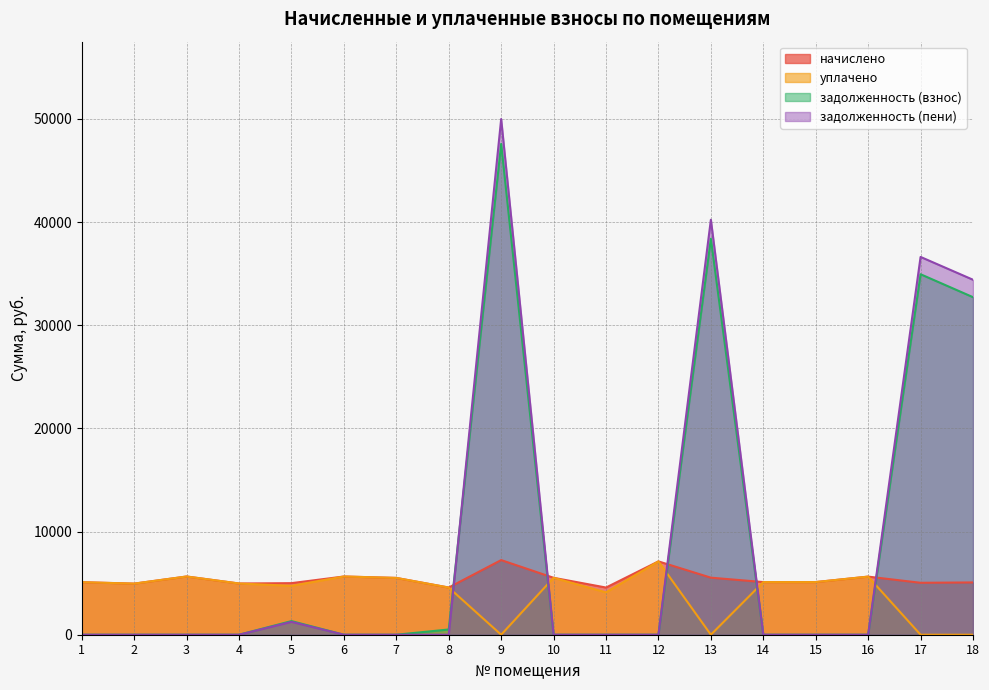

Between which two adjacent categories do задолженность (взнос) and начислено first intersect?

8 and 9